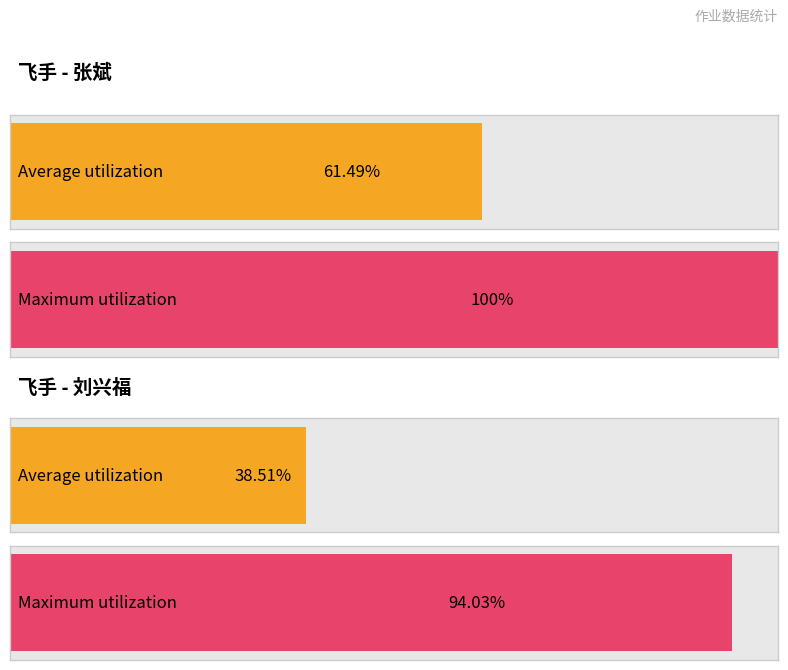

List the series in order of their peak value, lowest first.

刘兴福, 张斌